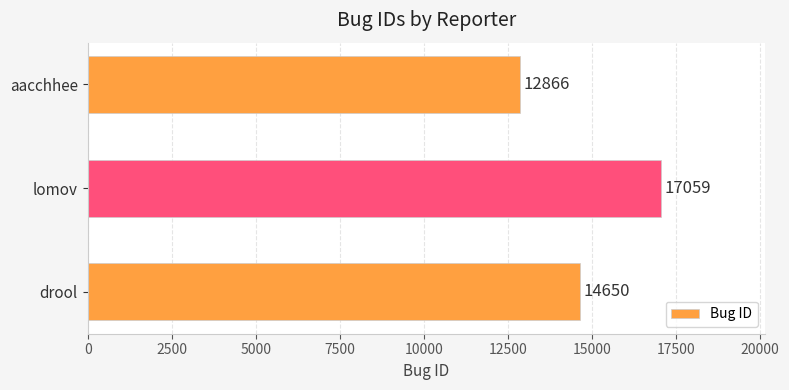

Reading top to bottom, transcribe all the data shown in this chart.

12866	17059	14650